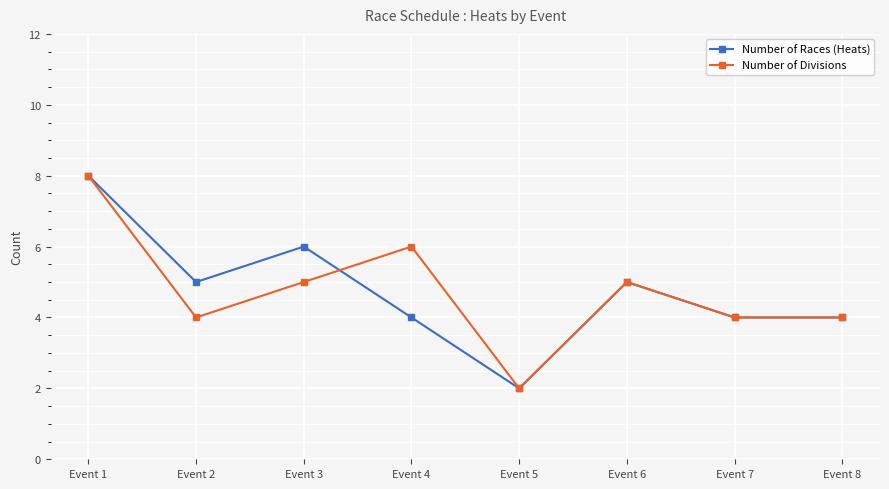

What is the difference between the Number of Races (Heats) values at Event 2 and Event 8?

1